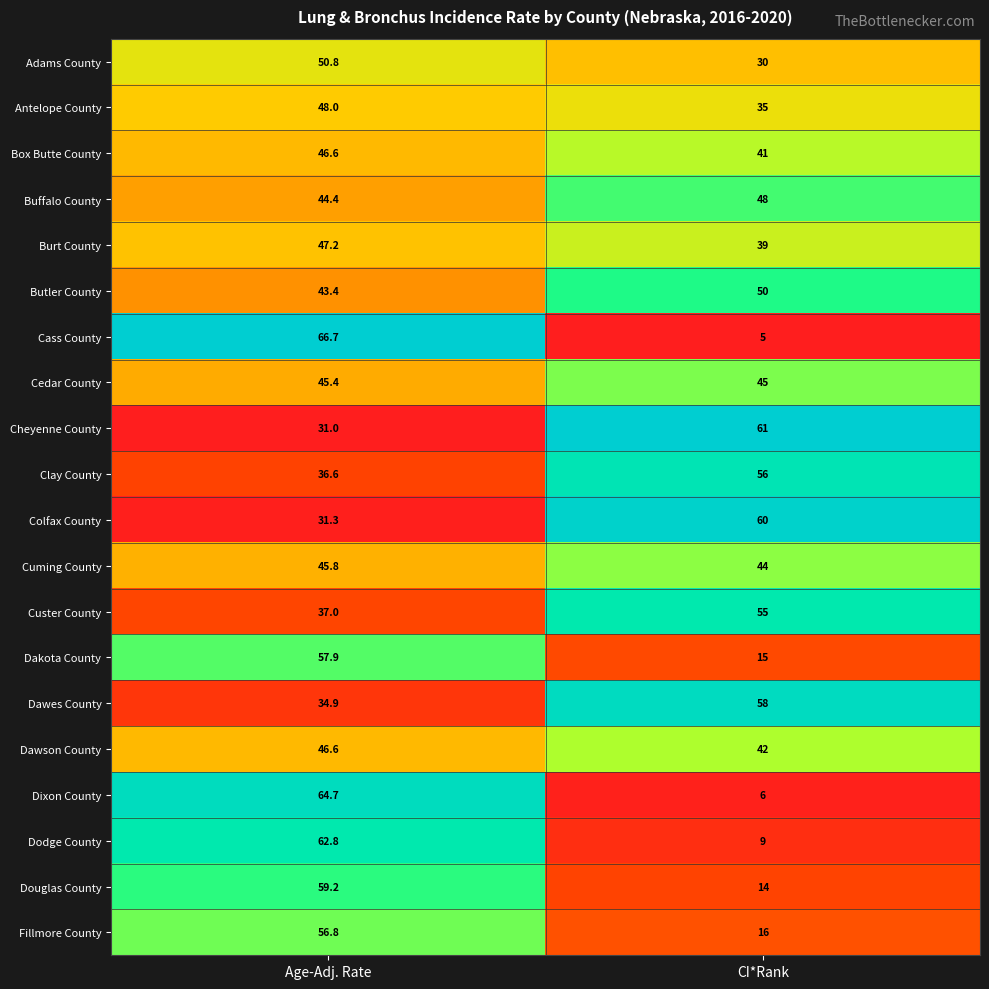

Is the value of Dodge County at Age-Adj. Rate greater than the value of Colfax County at CI*Rank?

Yes